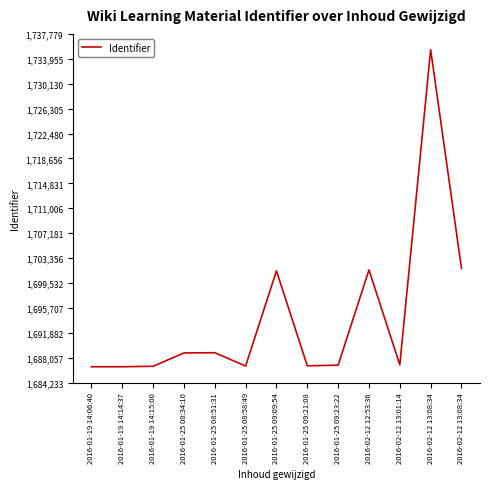

List the labels in order of value, largest first.

2016-02-12 13:08:34, 2016-02-12 13:08:34, 2016-02-12 12:53:36, 2016-01-25 09:09:54, 2016-01-25 08:51:31, 2016-01-25 08:34:10, 2016-02-12 13:01:14, 2016-01-25 09:23:22, 2016-01-25 09:21:08, 2016-01-25 08:58:49, 2016-01-19 14:15:00, 2016-01-19 14:14:37, 2016-01-19 14:06:40